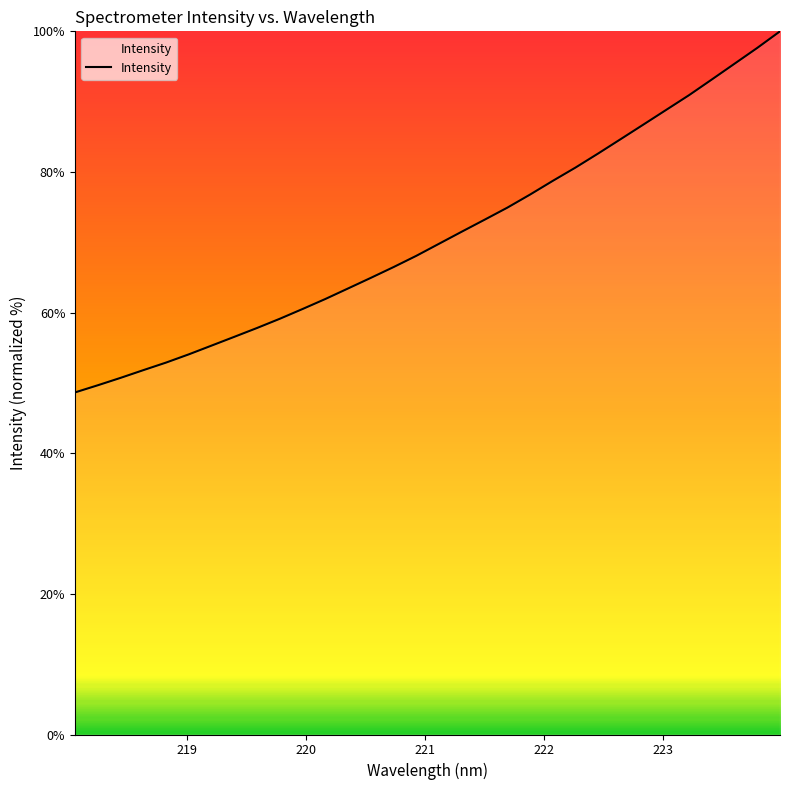

What is the minimum value shown in the chart?

48.6